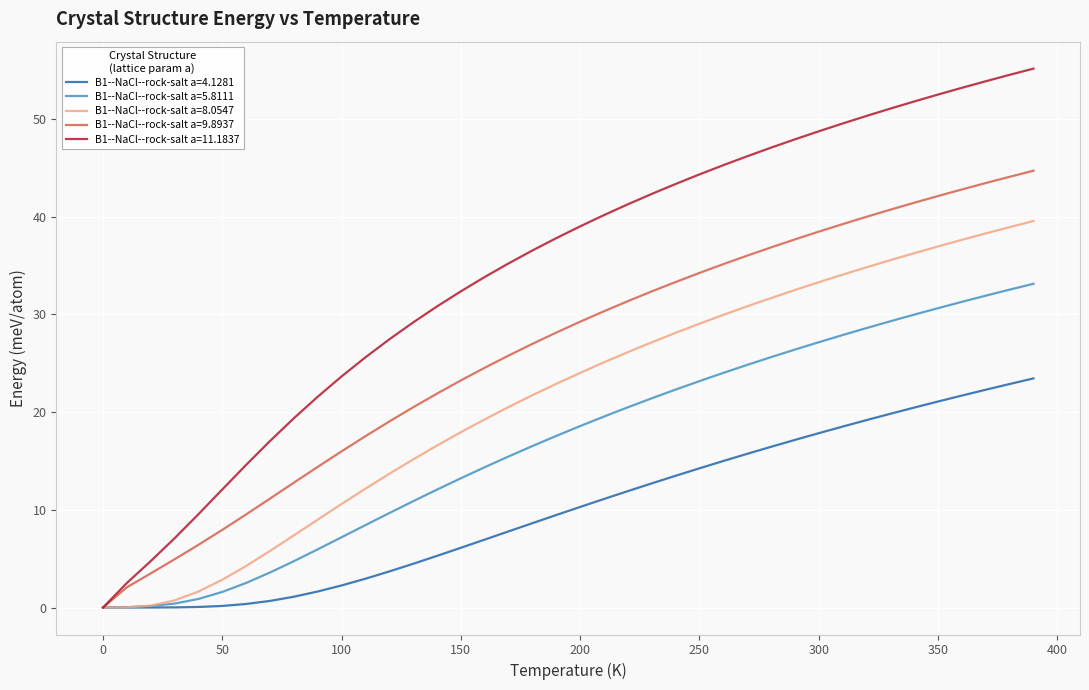

How many distinct data groups are displayed?

5